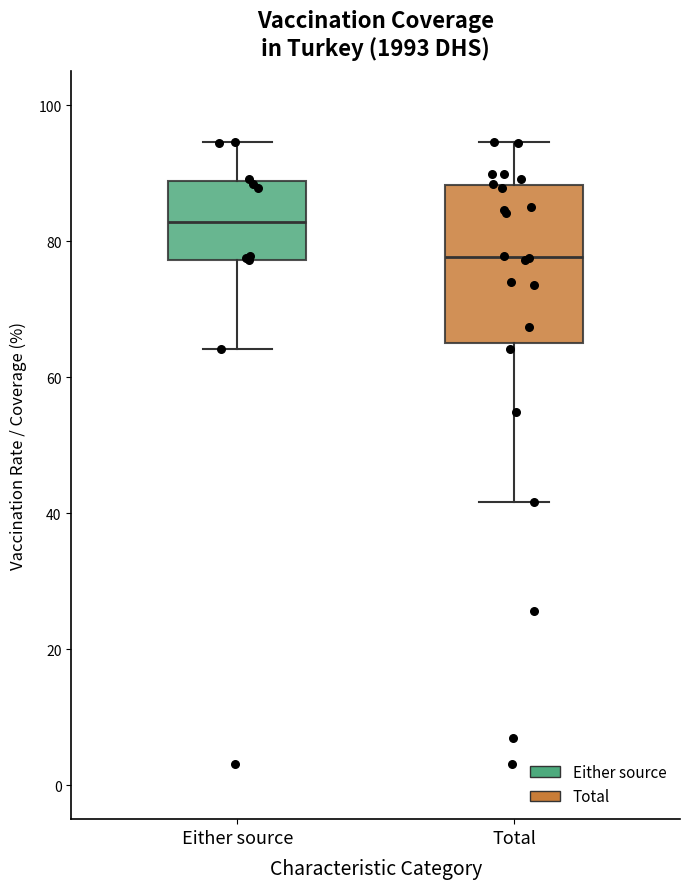

Reading left to right, transcribe this box plot: for each box, give where its median line is, the range the box spans, and where its two whiskers end, as read against the y-axis. The values are not printed on the chart, so give them approximately, as read against the axis.

Either source: median 82, box 78 to 88, whiskers 64 to 94
Total: median 78, box 66 to 88, whiskers 42 to 94